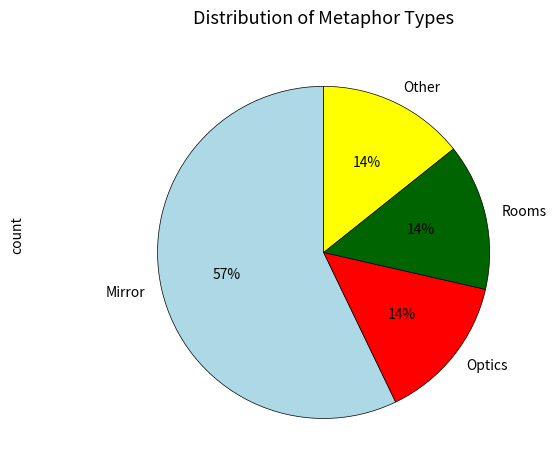

Between Other and Mirror, which is larger?

Mirror